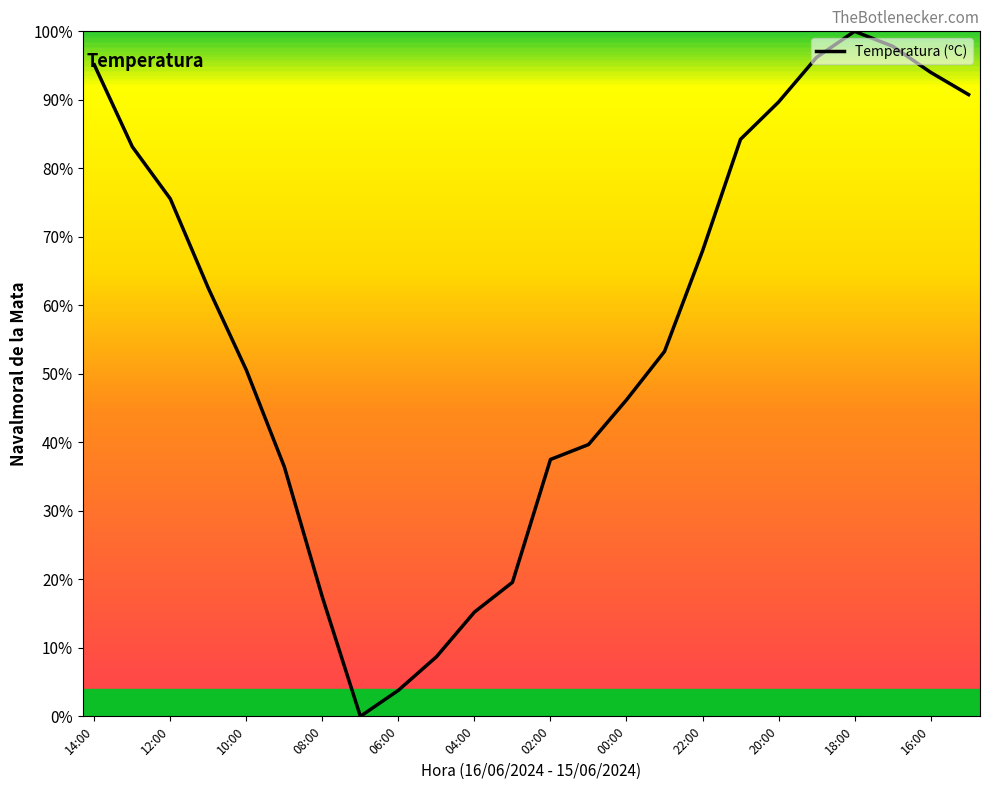

What is the difference between the second highest and minimum values?

97.8